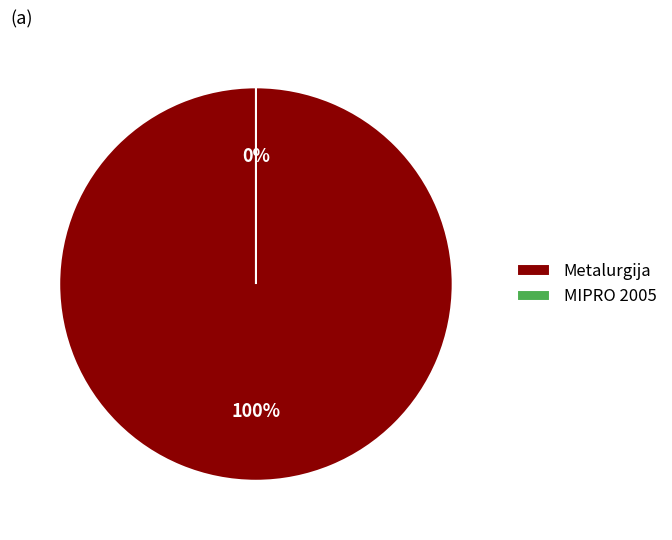

True or false: Metalurgija accounts for 99% of the total.

False